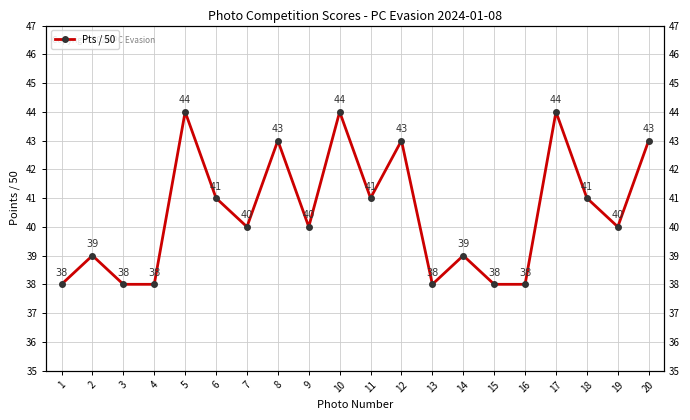

How many data points does each series have?

20